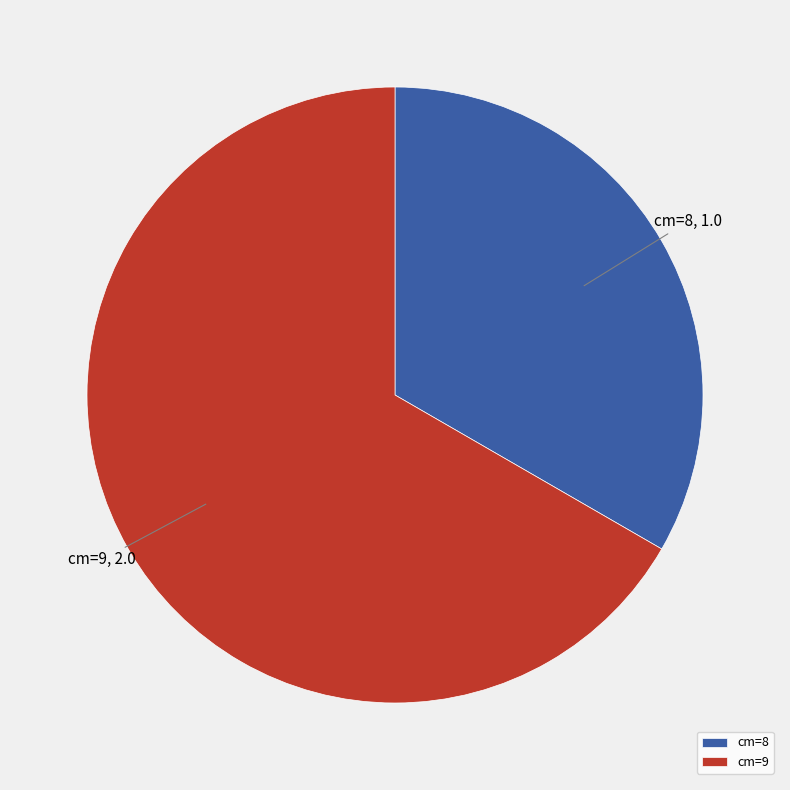

How many segments does this pie chart have?

2